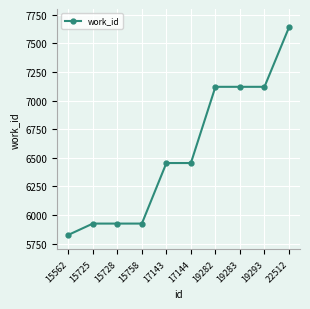

What is the greatest value displayed?

7639